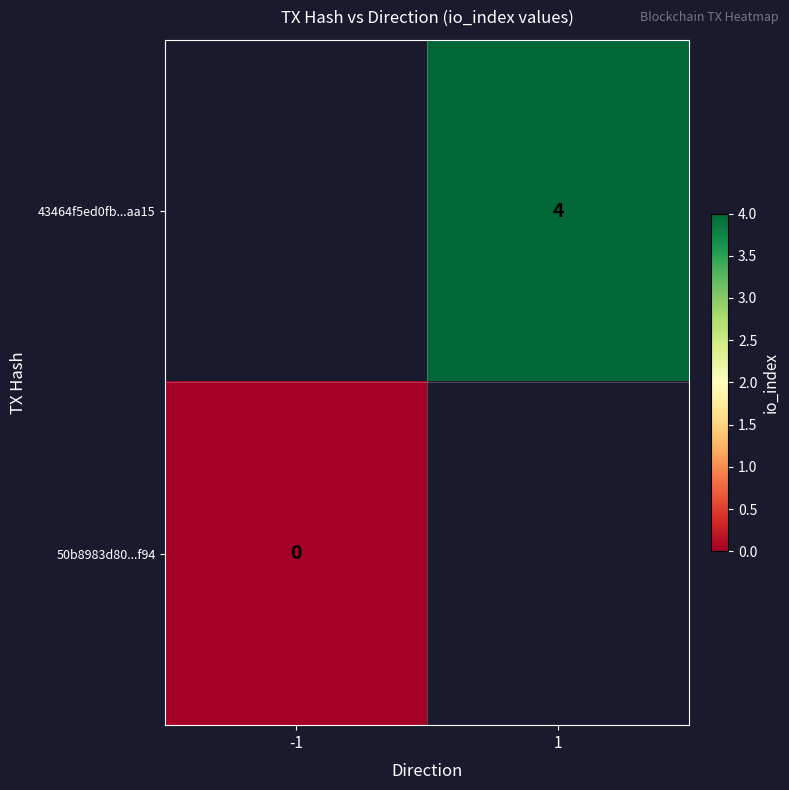

Is it true that 43464f5ed0fb...aa15 equals 2 at 1?

False